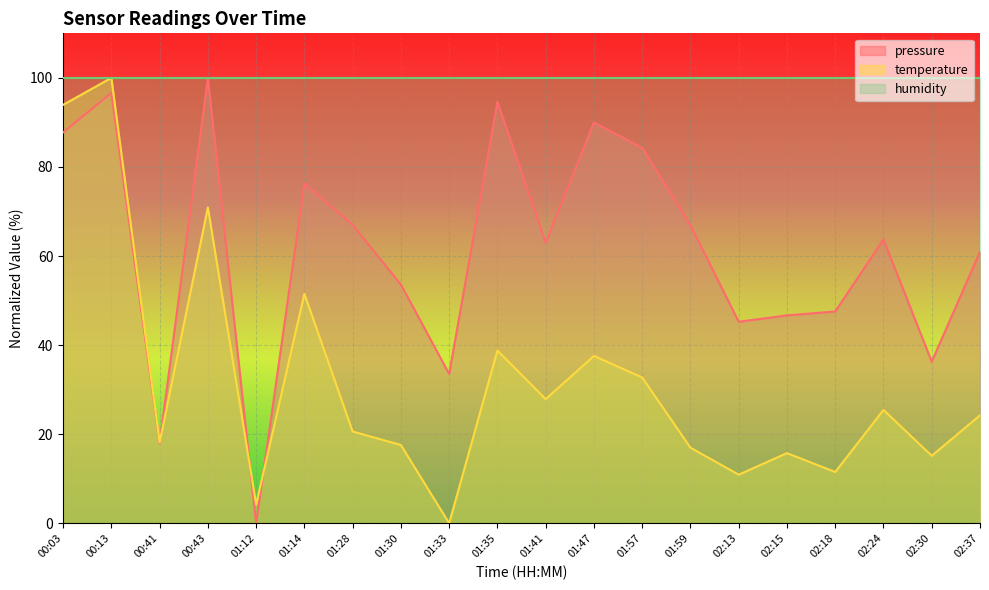

Reading left to right, what are all the values shown in this chart?

pressure: 00:03=87.8	00:13=96.6	00:41=18.0	00:43=100.0	01:12=0.0	01:14=76.3	01:28=67.0	01:30=53.6	01:33=33.5	01:35=94.6	01:41=63.0	01:47=90.0	01:57=84.3	01:59=66.9	02:13=45.2	02:15=46.7	02:18=47.6	02:24=63.7	02:30=36.3	02:37=61.0
temperature: 00:03=93.9	00:13=100.0	00:41=18.2	00:43=70.9	01:12=4.2	01:14=51.5	01:28=20.6	01:30=17.6	01:33=0.0	01:35=38.8	01:41=27.9	01:47=37.6	01:57=32.7	01:59=17.0	02:13=10.9	02:15=15.8	02:18=11.5	02:24=25.5	02:30=15.2	02:37=24.2